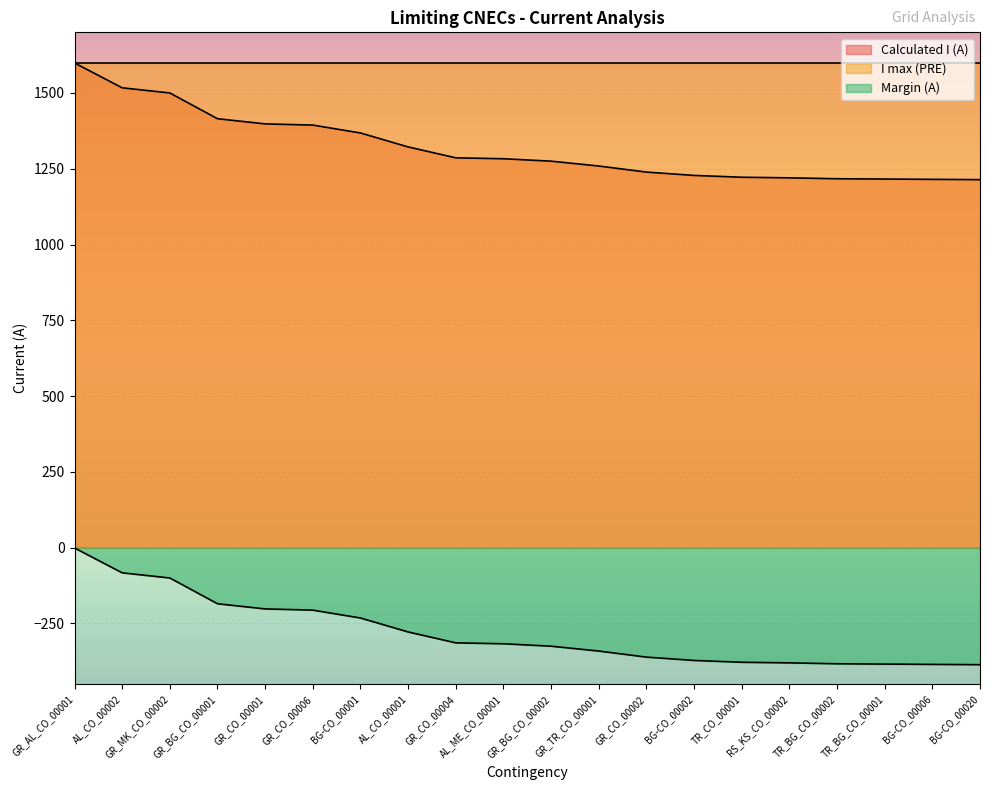

Is the value of Calculated I (A) at GR_BG_CO_00002 greater than the value of Margin (A) at BG-CO_00006?

Yes